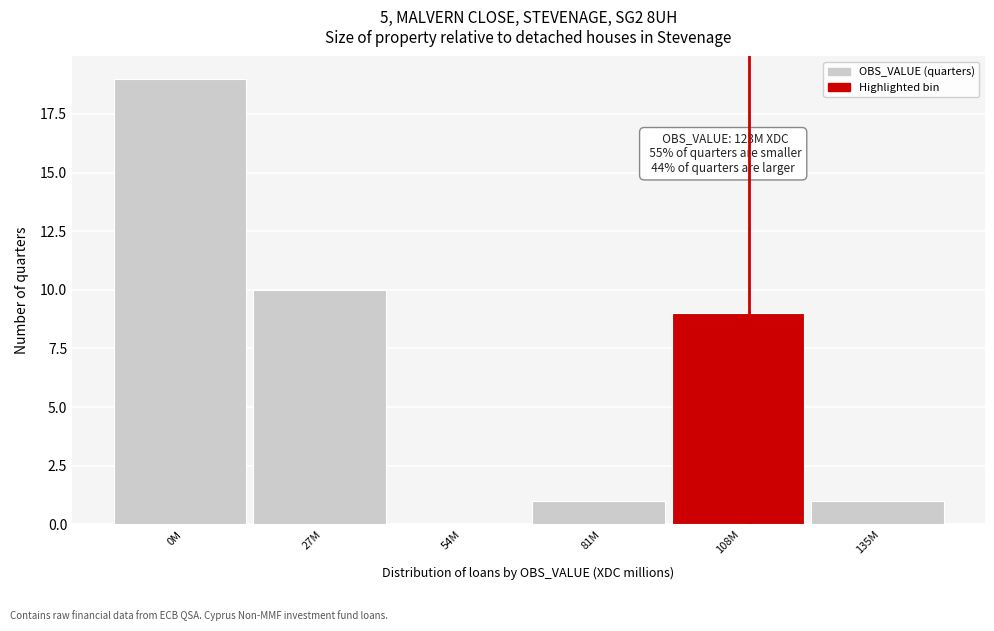

Reading left to right, what are all the values shown in this chart?

0M=19	27M=10	54M=0	81M=1	108M=9	135M=1